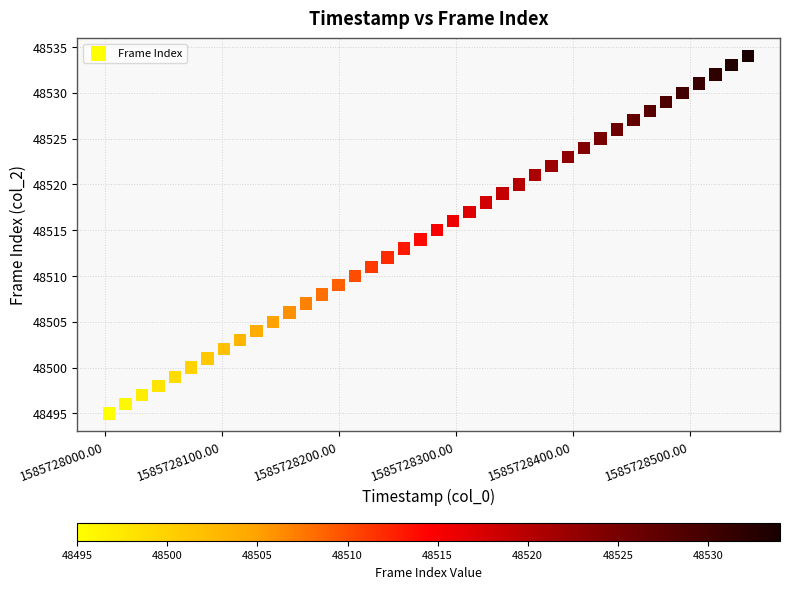

What is the range of Y values (max minus min)?

39